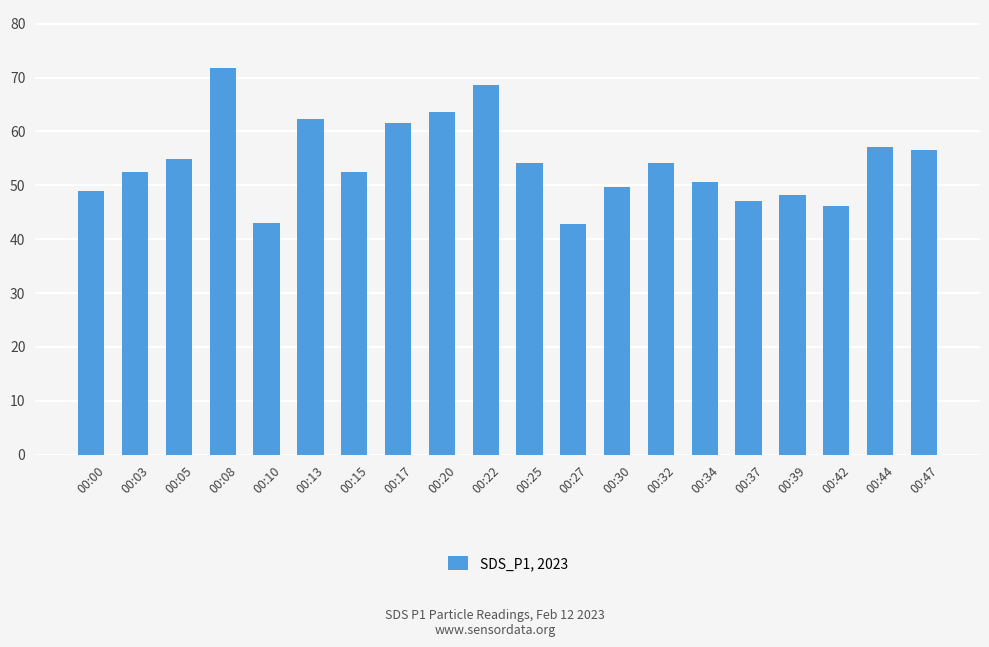

What is the difference between the values at 00:10 and 00:47?

13.7